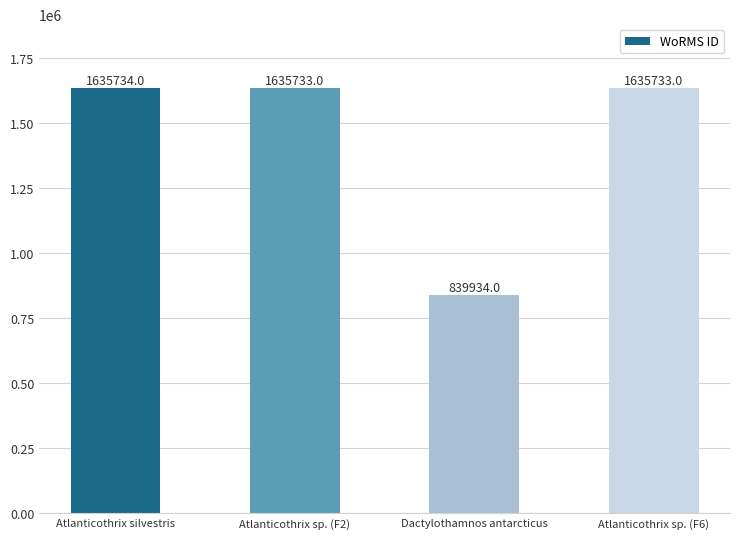

Between Dactylothamnos antarcticus and Atlanticothrix sp. (F6), which is larger?

Atlanticothrix sp. (F6)